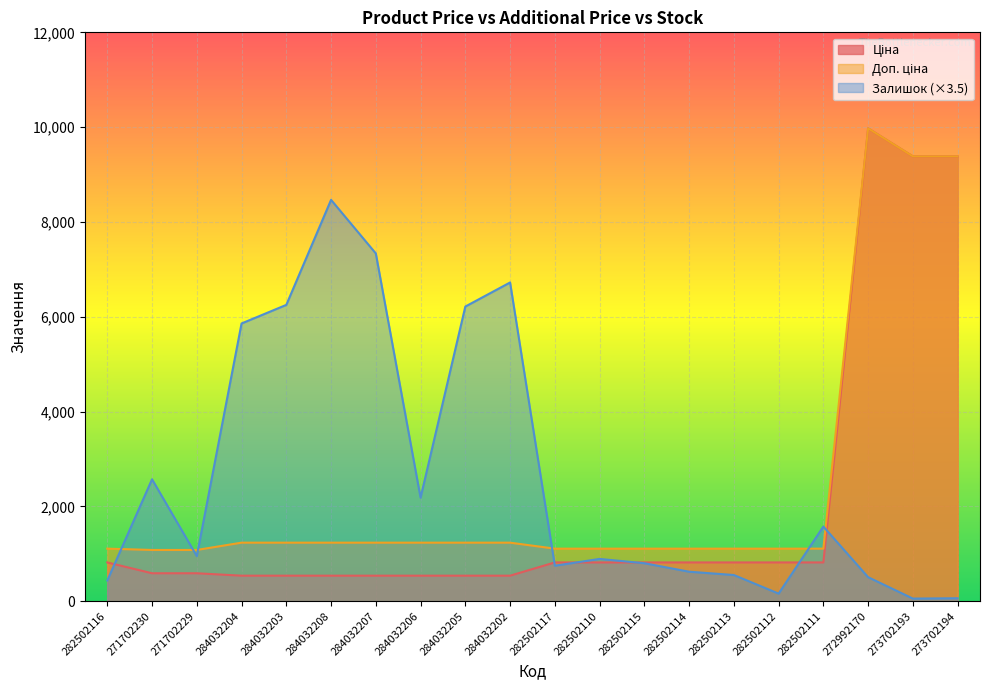

Rank the series by their average value, from lowest to highest.

Ціна, Доп. ціна, Залишок